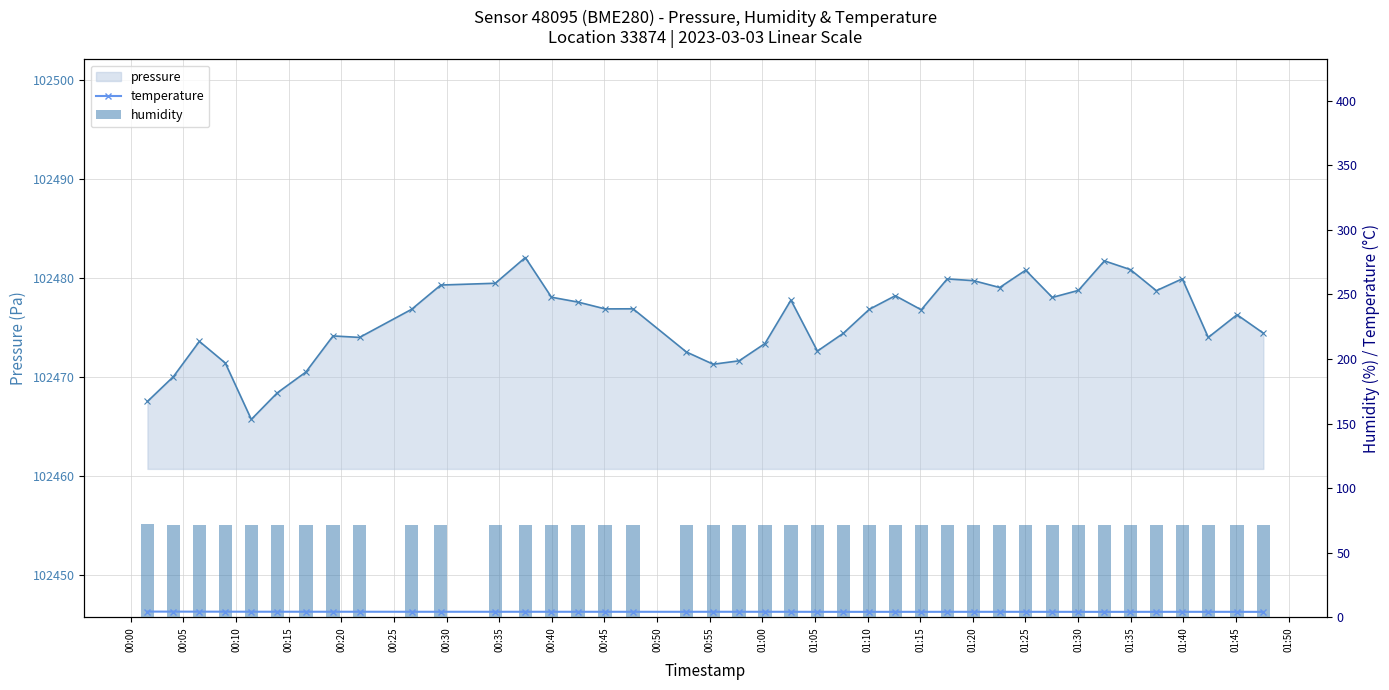

What position from the left is 01:15?

16